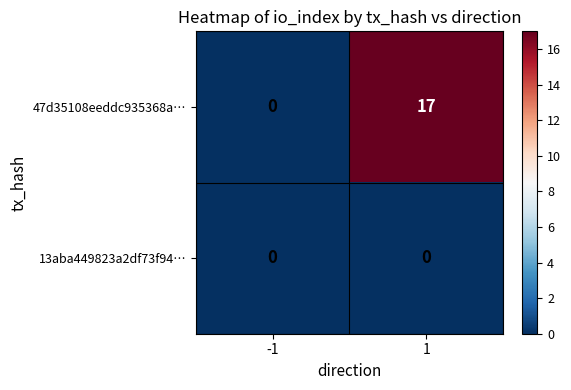

Reading right to left, list all the values displayed in this chart.

47d35108eeddc935368a…: 17	0
13aba449823a2df73f94…: 0	0